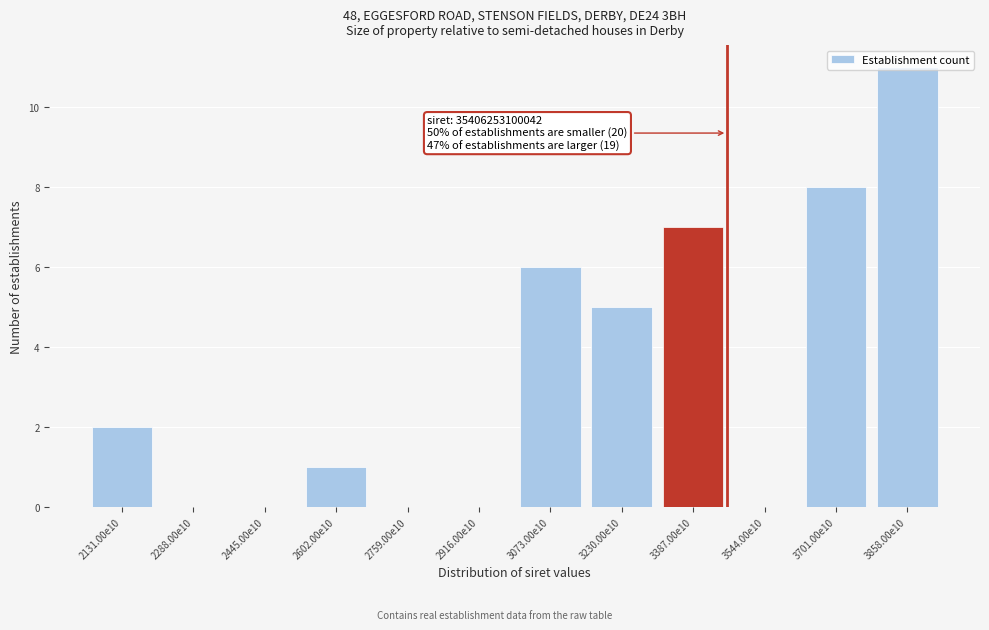

What is the greatest value displayed?

11